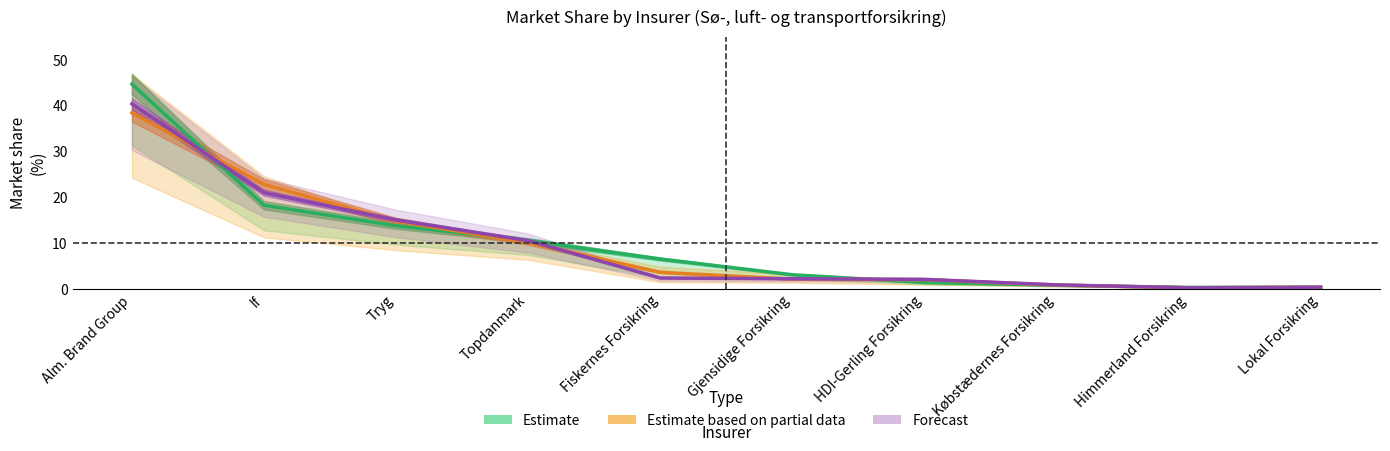

True or false: Estimate based on partial data has more than 1 points higher than both neighbors.

False